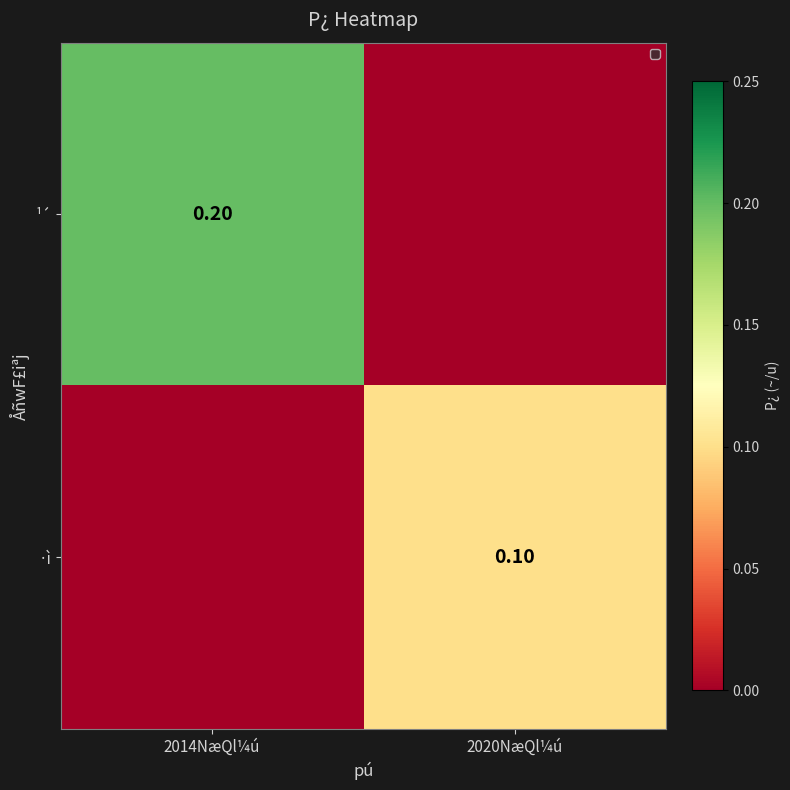

At which label is ·ì closest to 0?

2014NæQl¼ú